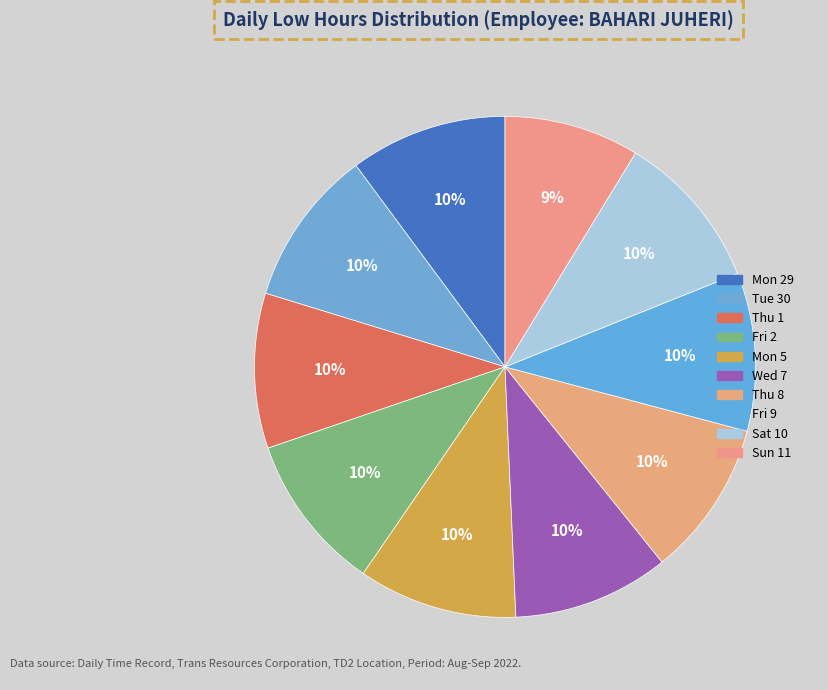

Count the number of slices in the pie.

10